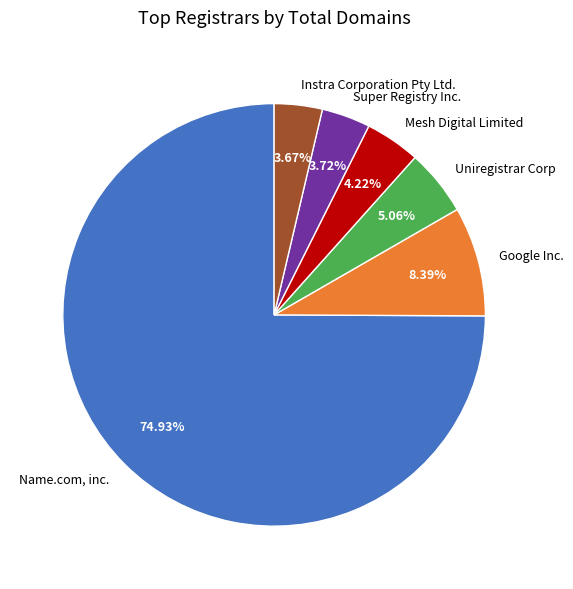

Does Mesh Digital Limited account for over 50% of the chart?

No